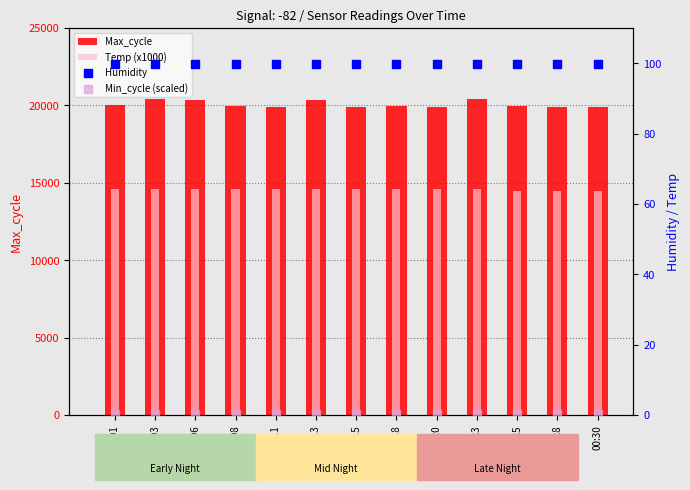

At how many categories does at least one series exceed 9990?

13